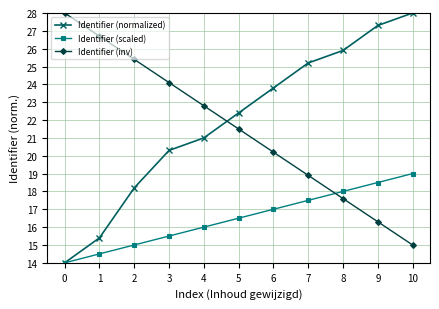

Where do Identifier (normalized) and Identifier (inv) first cross each other?

4 and 5